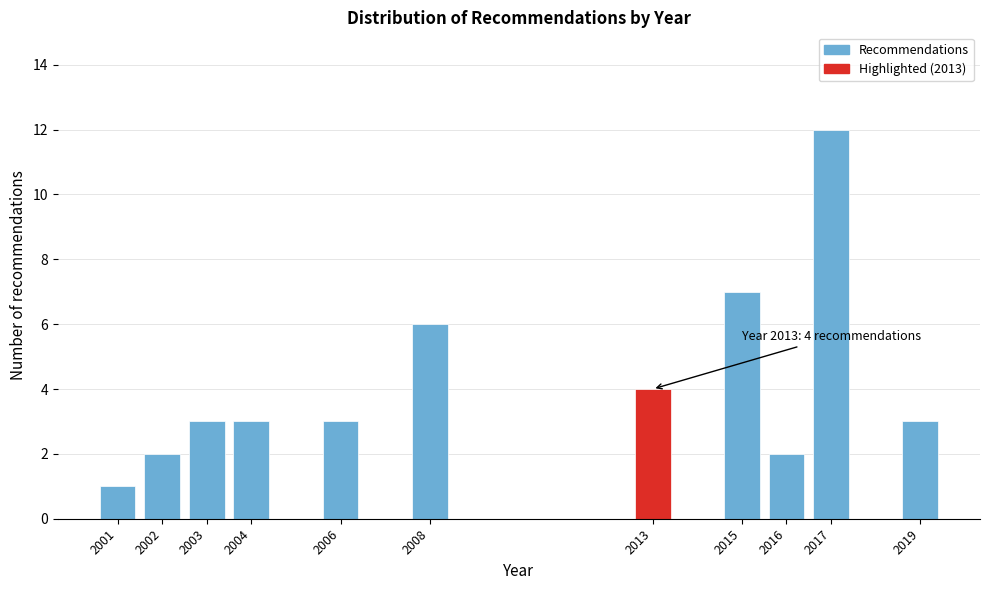

Reading left to right, transcribe all the data shown in this chart.

1	2	3	3	3	6	4	7	2	12	3